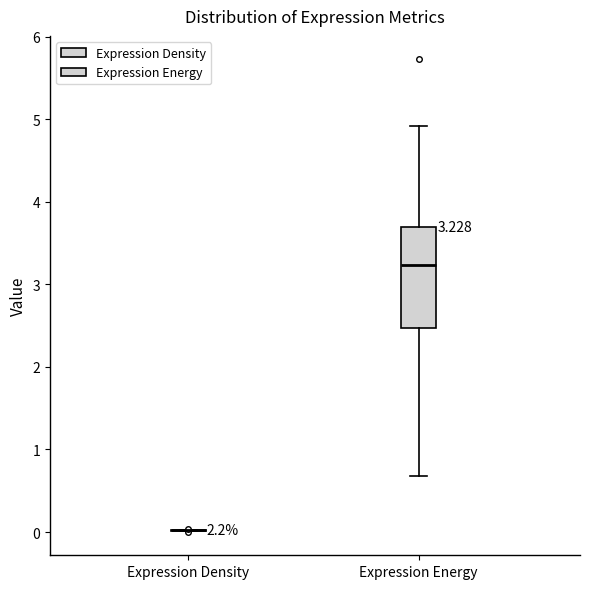

Comparing the boxes themselves (not the whiskers), which one is the tallest?

Expression Energy